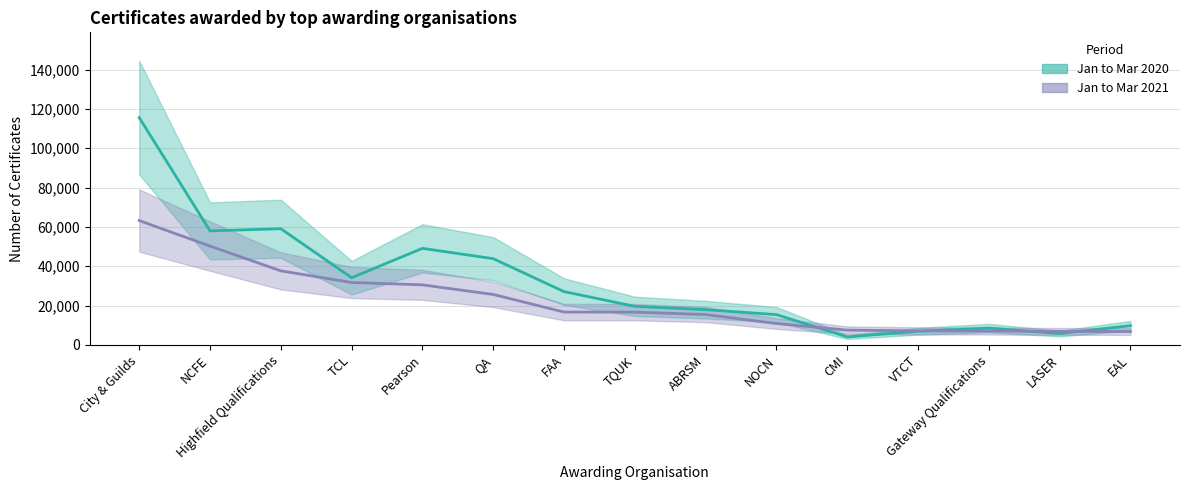

What is the label of the 7th point from the left?

FAA